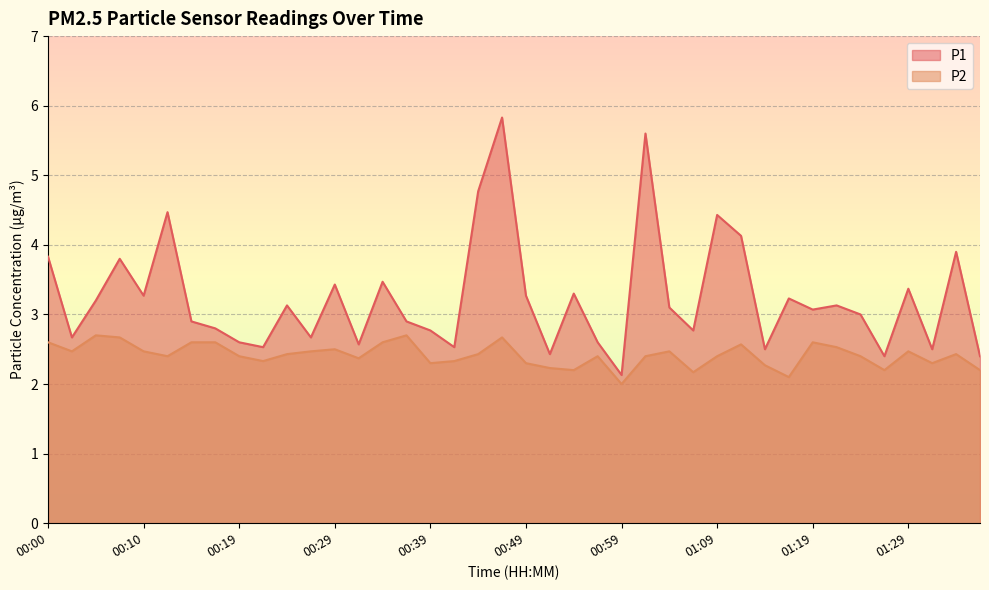

What is the total value across all series at 00:54?

5.5